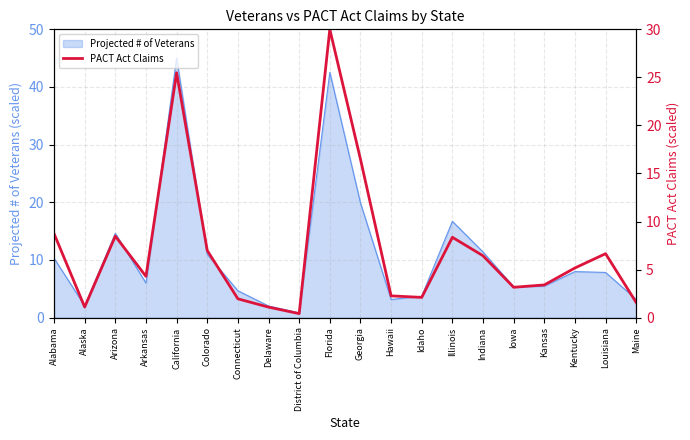

At which category does the data reach its first local peak?

Arizona